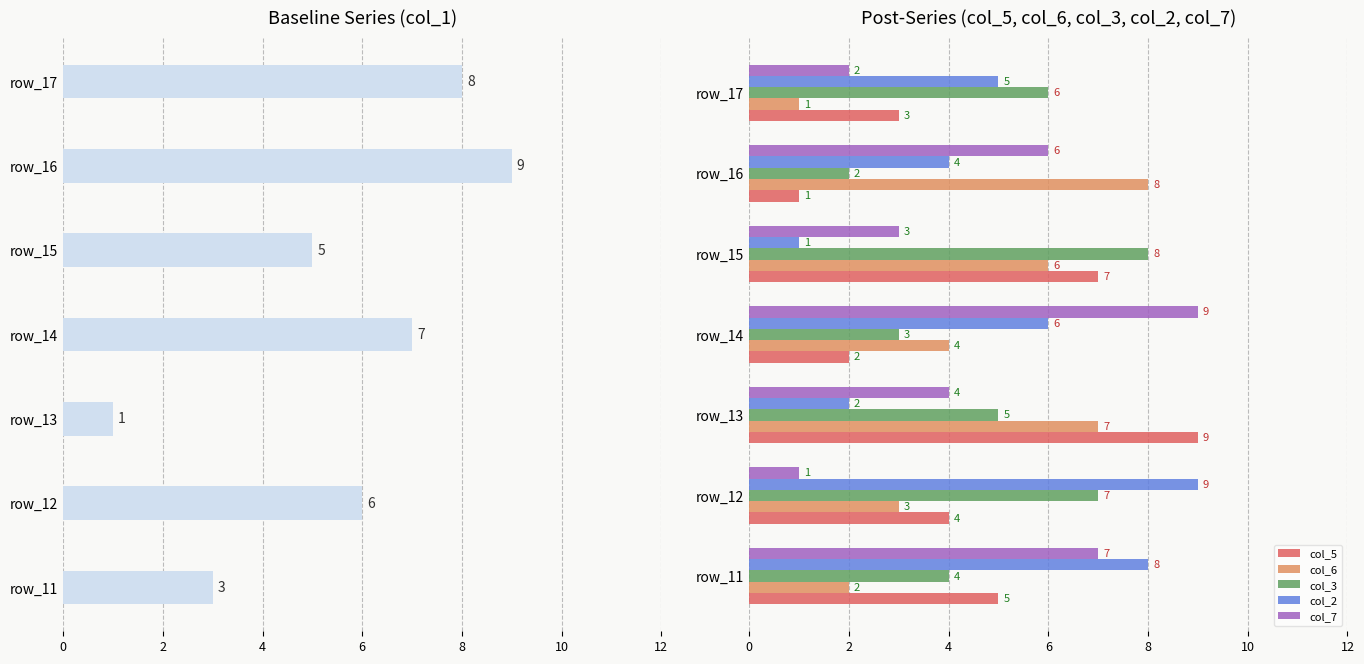

Reading left to right, list all the values displayed in this chart.

col_1: 3	6	1	7	5	9	8
col_5: 5	4	9	2	7	1	3
col_6: 2	3	7	4	6	8	1
col_3: 4	7	5	3	8	2	6
col_2: 8	9	2	6	1	4	5
col_7: 7	1	4	9	3	6	2